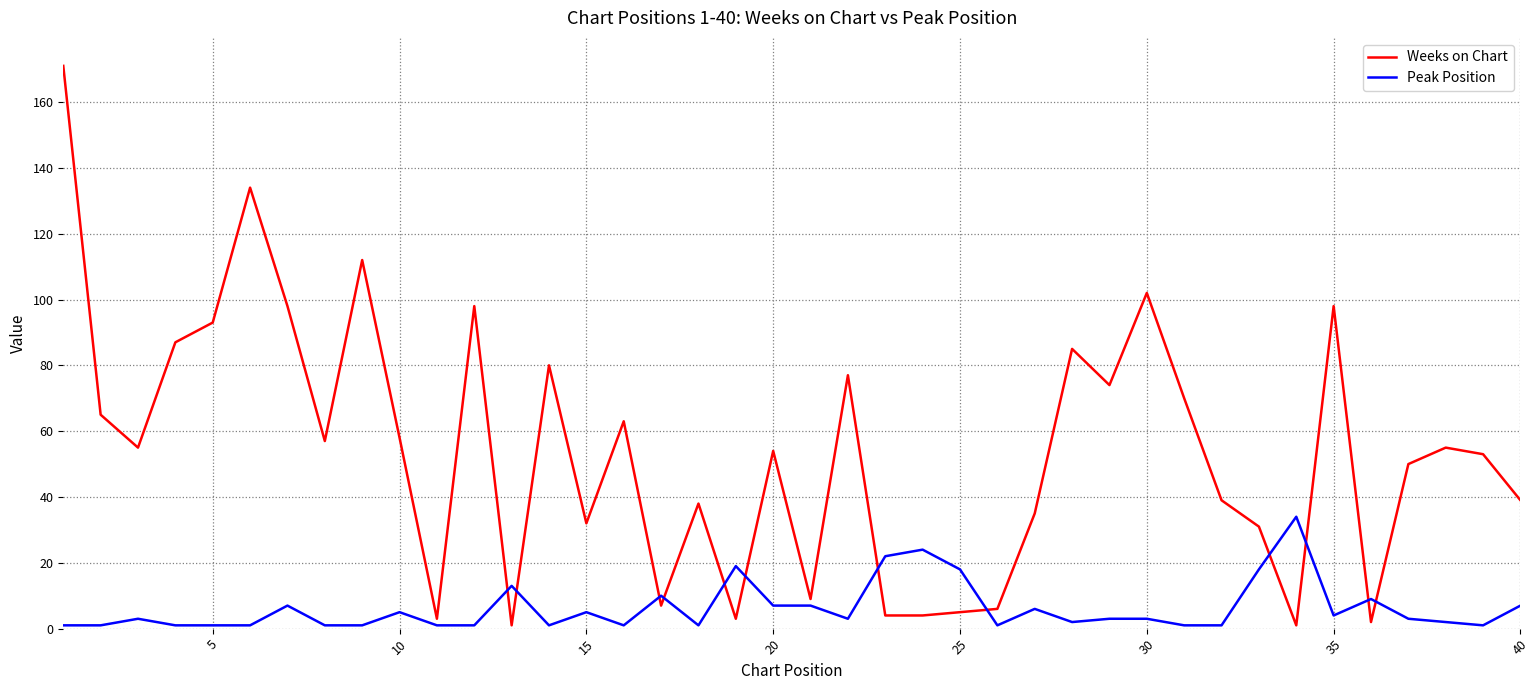

Reading left to right, what are all the values shown in this chart?

Weeks on Chart: 171	65	55	87	93	134	98	57	112	58	3	98	1	80	32	63	7	38	3	54	9	77	4	4	5	6	35	85	74	102	70	39	31	1	98	2	50	55	53	39
Peak Position: 1	1	3	1	1	1	7	1	1	5	1	1	13	1	5	1	10	1	19	7	7	3	22	24	18	1	6	2	3	3	1	1	18	34	4	9	3	2	1	7